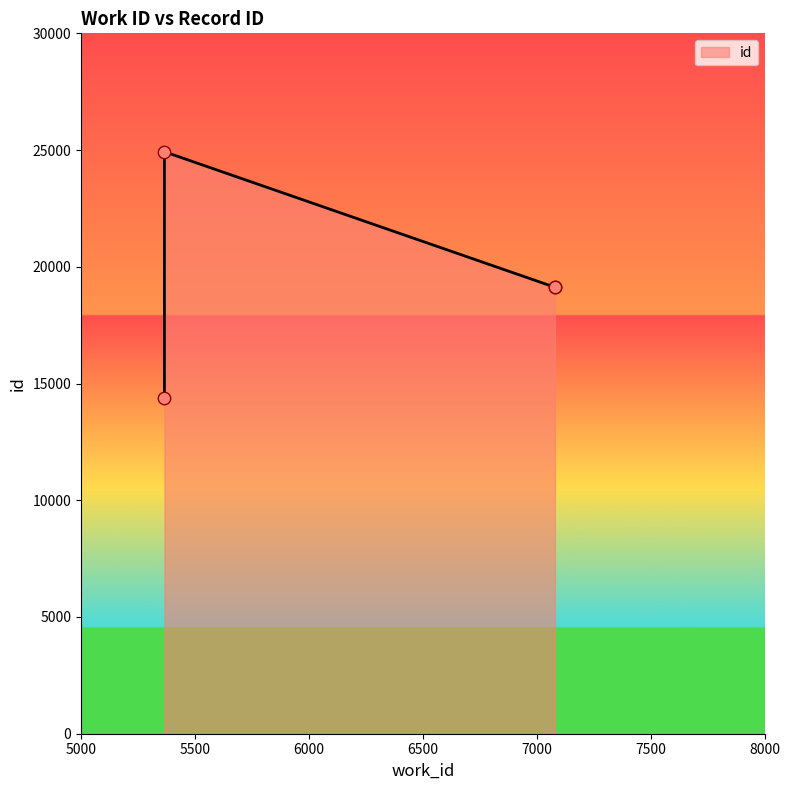

Which has a higher value, 5366 or 7080?

5366